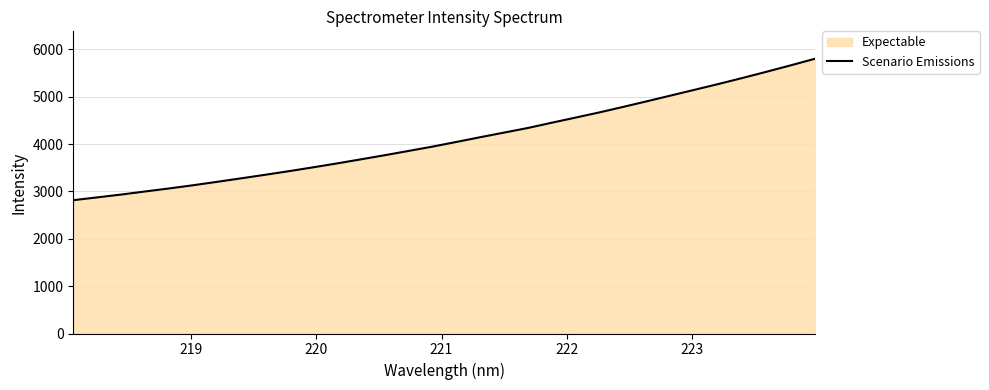

What is the sum of all values?

131403.7